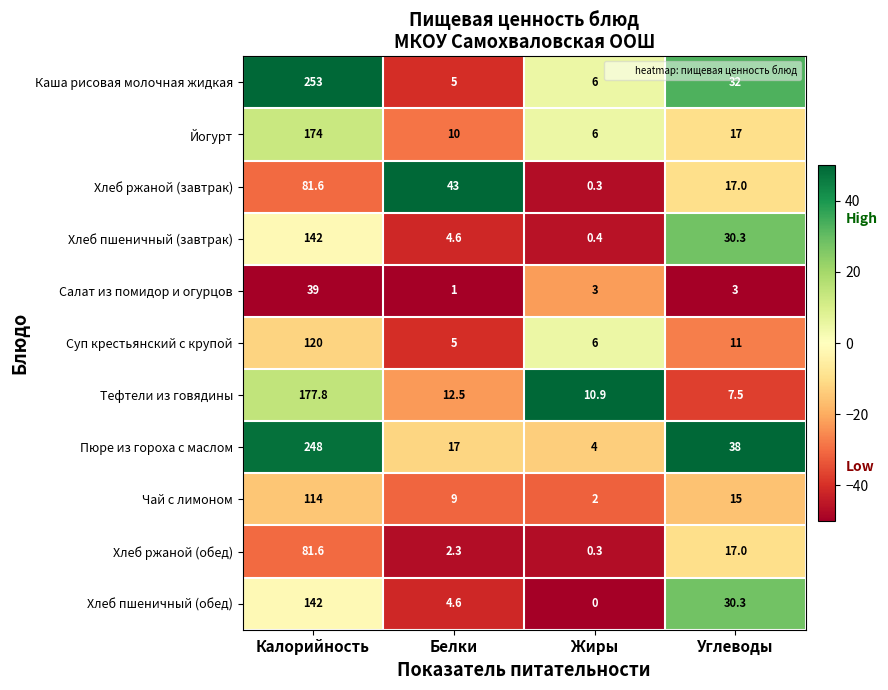

How many categories are shown in the chart?

4